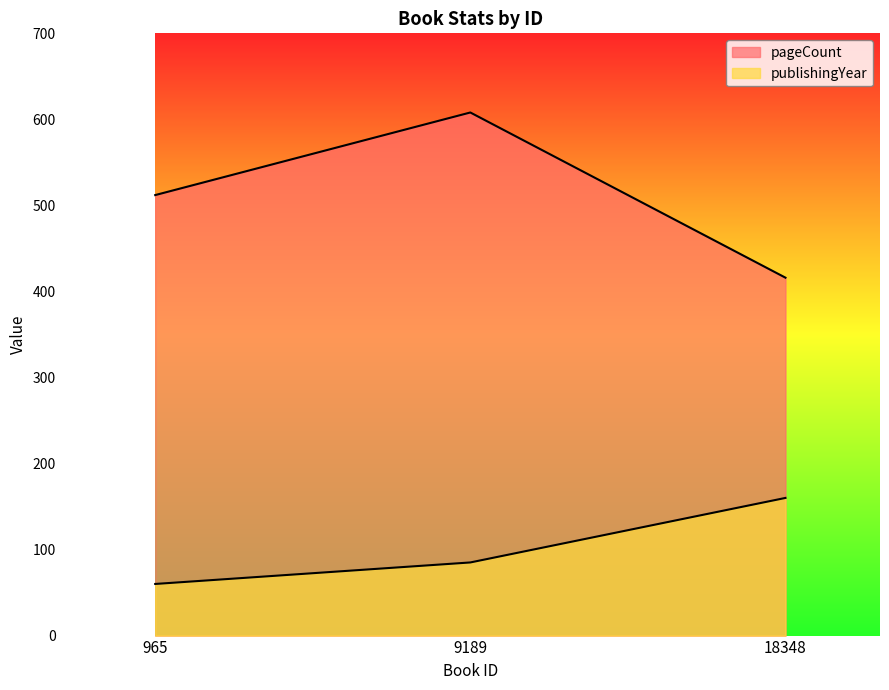

Is it true that publishingYear equals 40 at 18348?

False